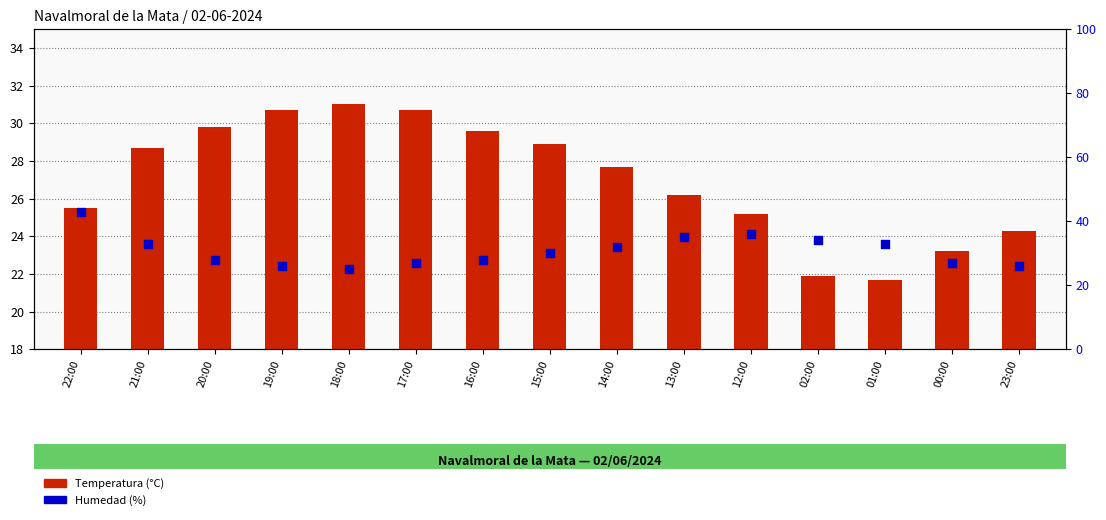

Which series has the largest total across all categories?

Humedad (%)